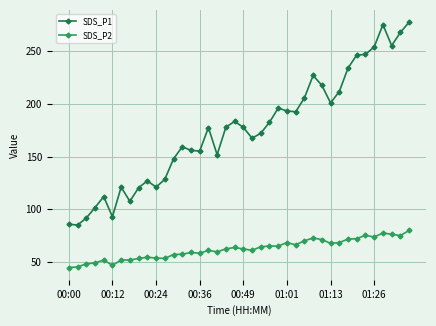

In SDS_P2, how many points are lower than both neighbors (excluding endpoints)?

10